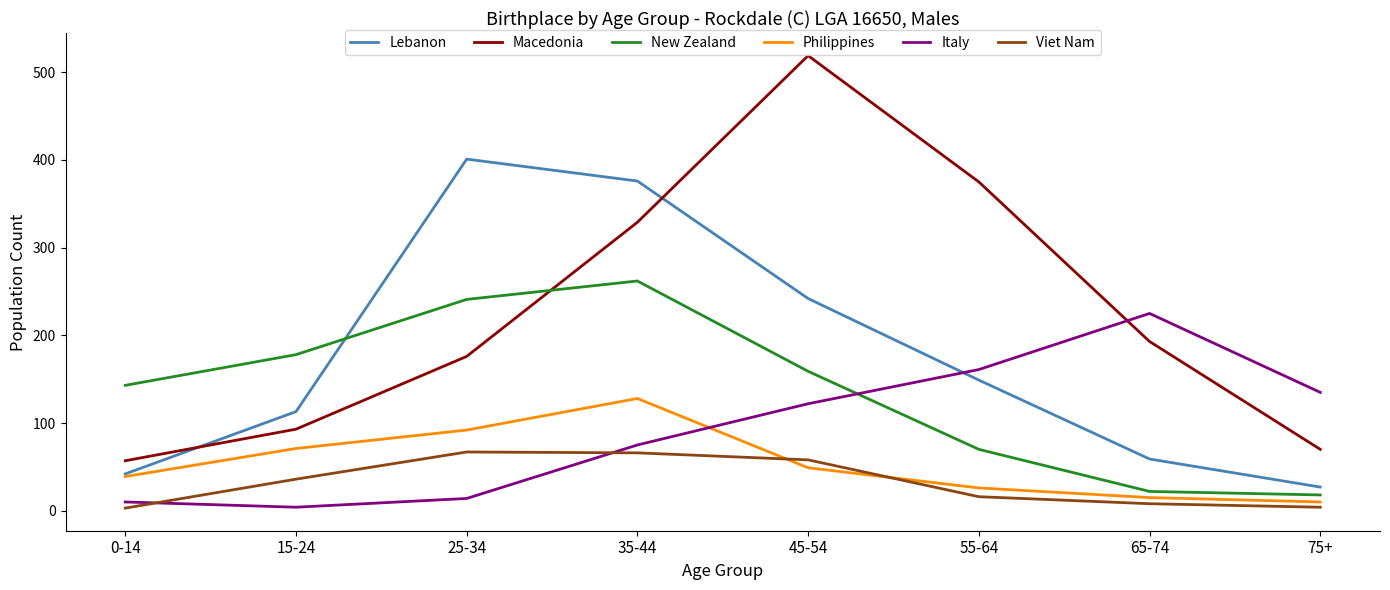

What is the maximum value for Philippines?

128